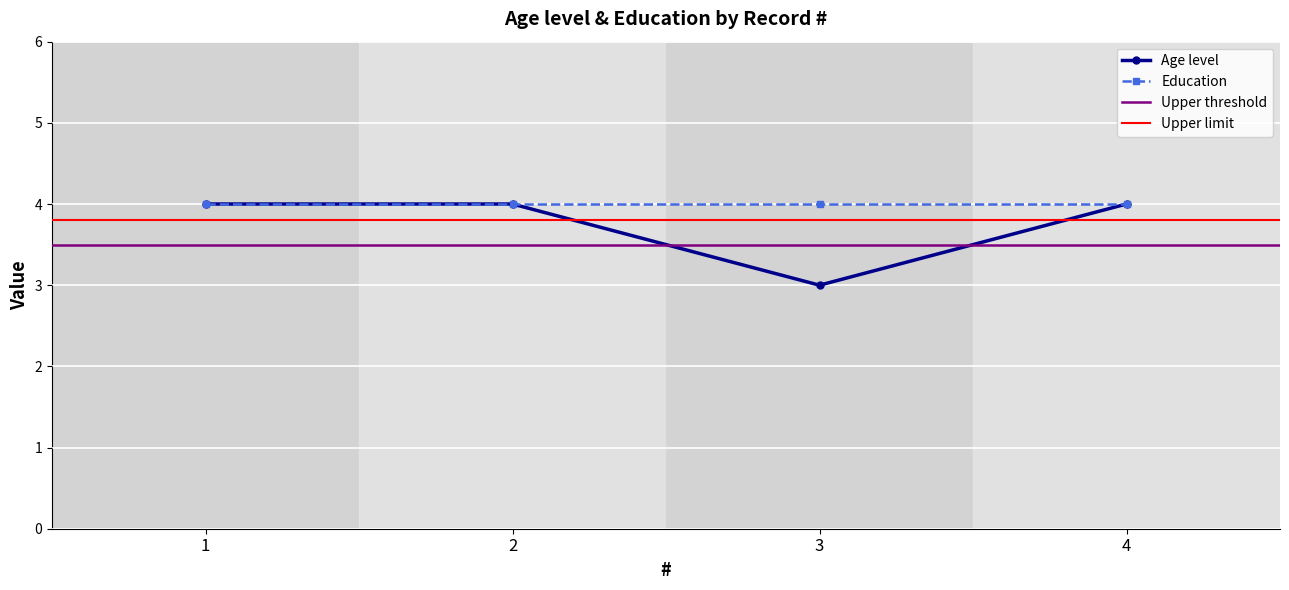

What is the ratio of the value at 2 to the value at 3?

1.3